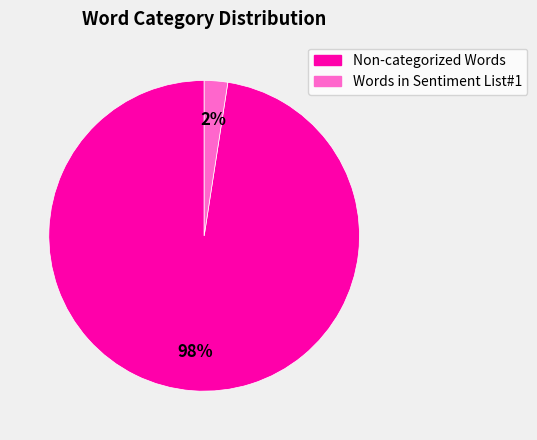

Which slice is the largest?

Non-categorized Words